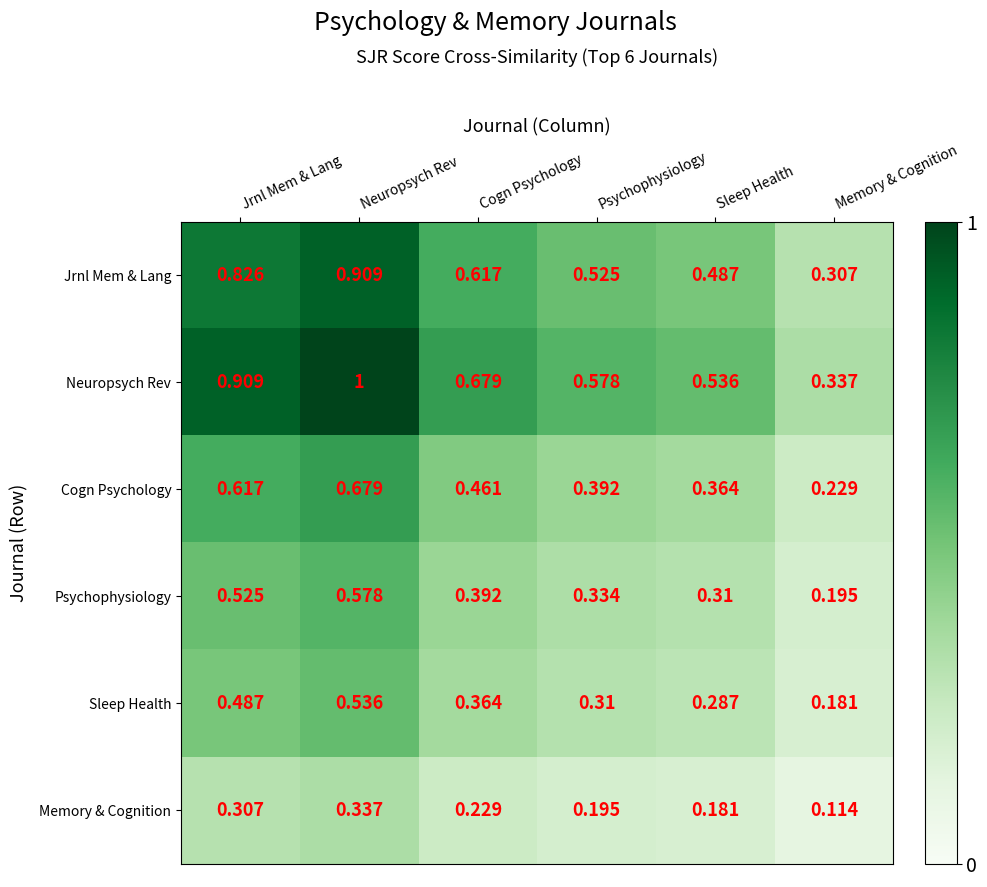

Which category has the highest value across all series?

Neuropsych Rev